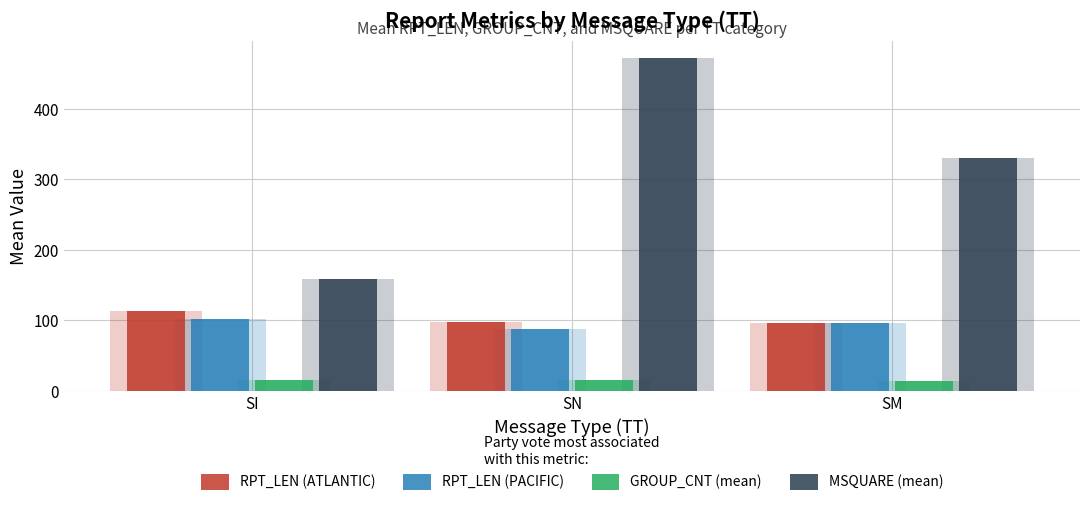

The value of RPT_LEN (ATLANTIC) at SN is 136.4. True or false?

False